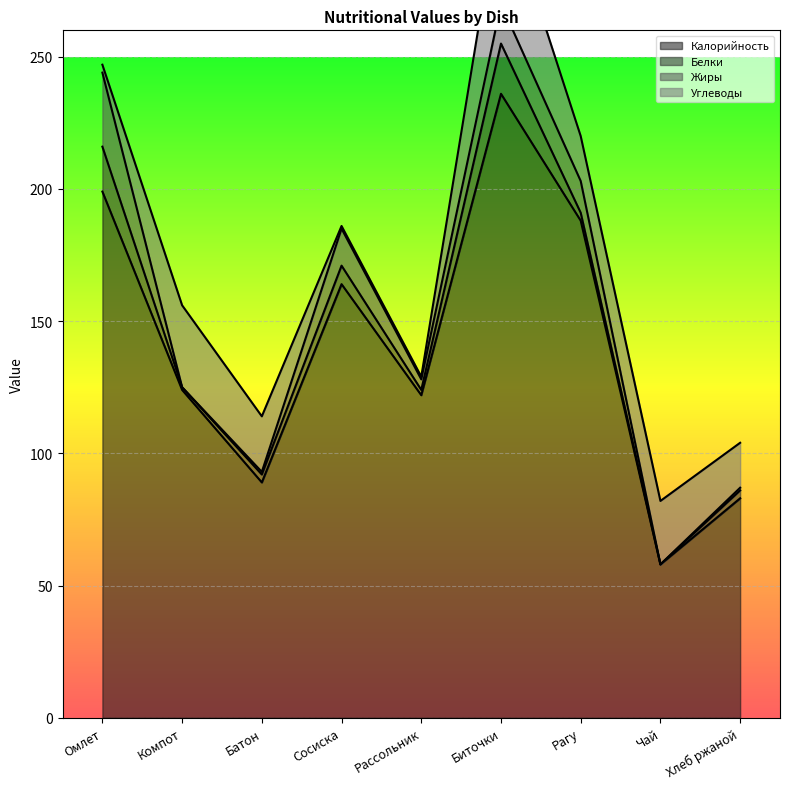

Rank the categories by Жиры value from lowest to highest.

Компот, Чай, Батон, Хлеб ржаной, Рассольник, Рагу, Сосиска, Биточки, Омлет